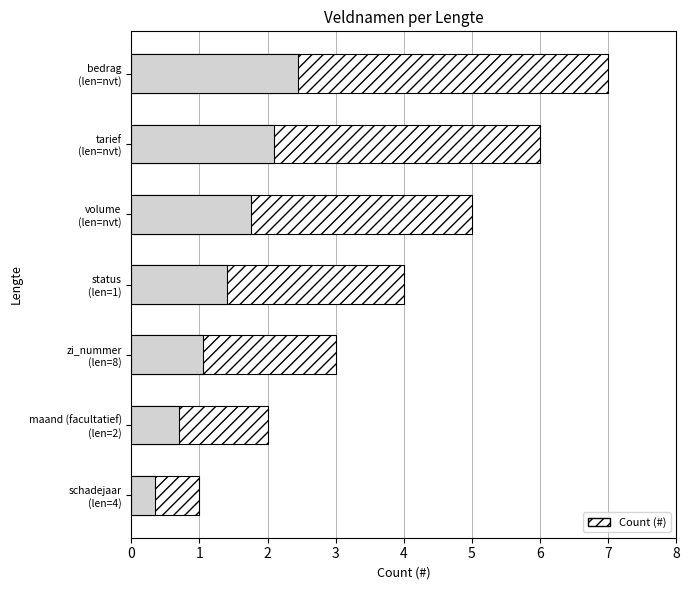

Between status (len=1) and maand (facultatief) (len=2), which is larger?

status (len=1)